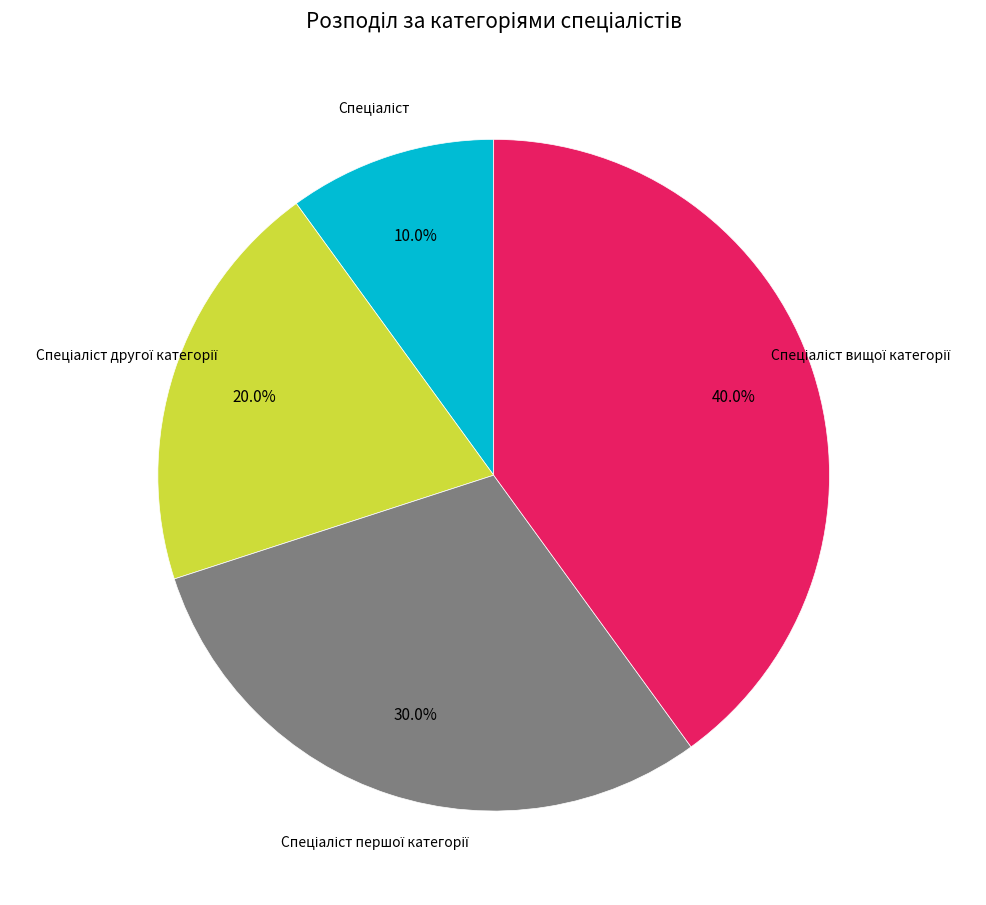

Does any single category account for the majority?

No